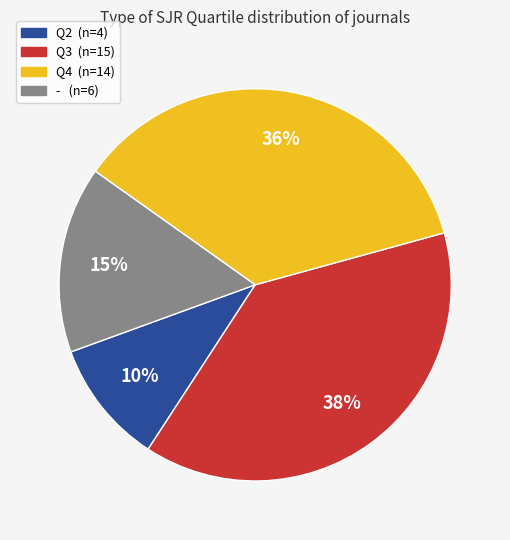

Combined, do - and Q4 account for over 50%?

Yes